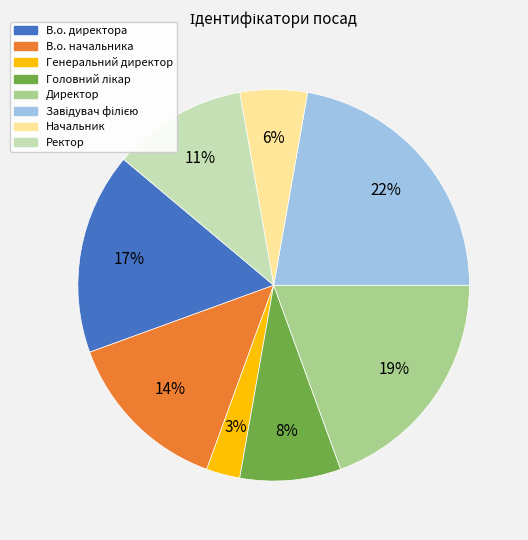

The Генеральний директор slice represents 3% of the pie. True or false?

True